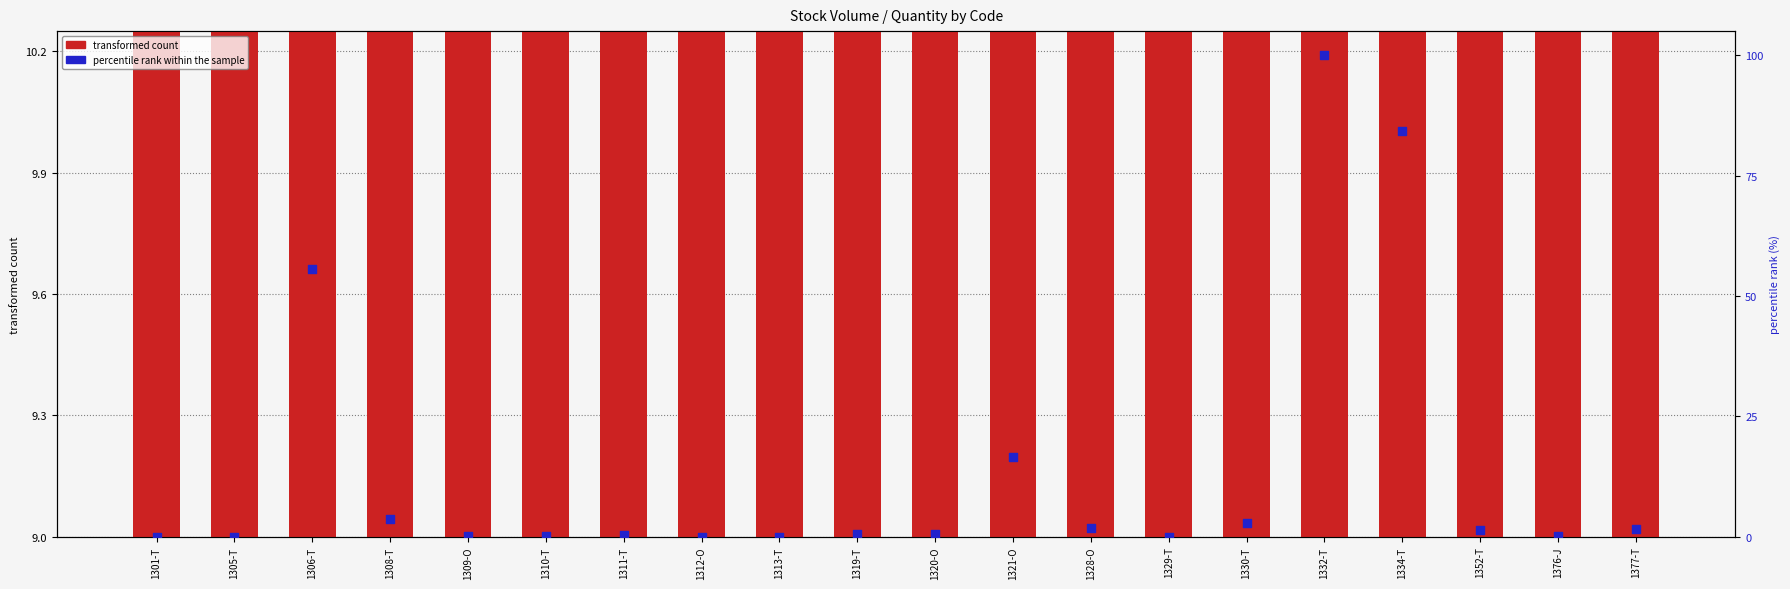

What is the total value across all series at 1330-T?

12.0